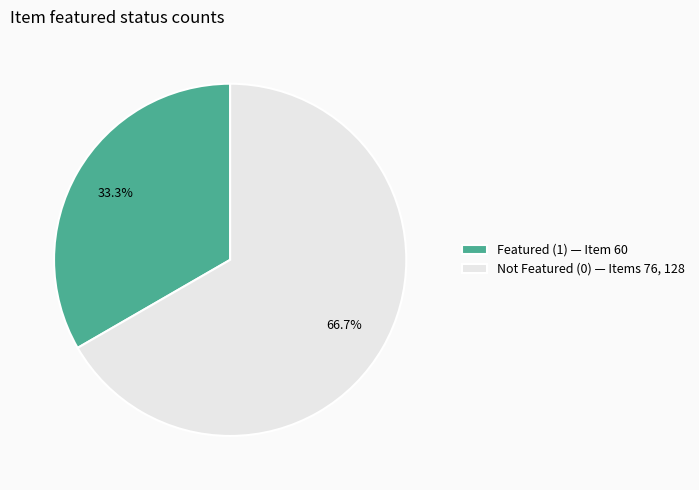

Does any single category account for the majority?

Yes